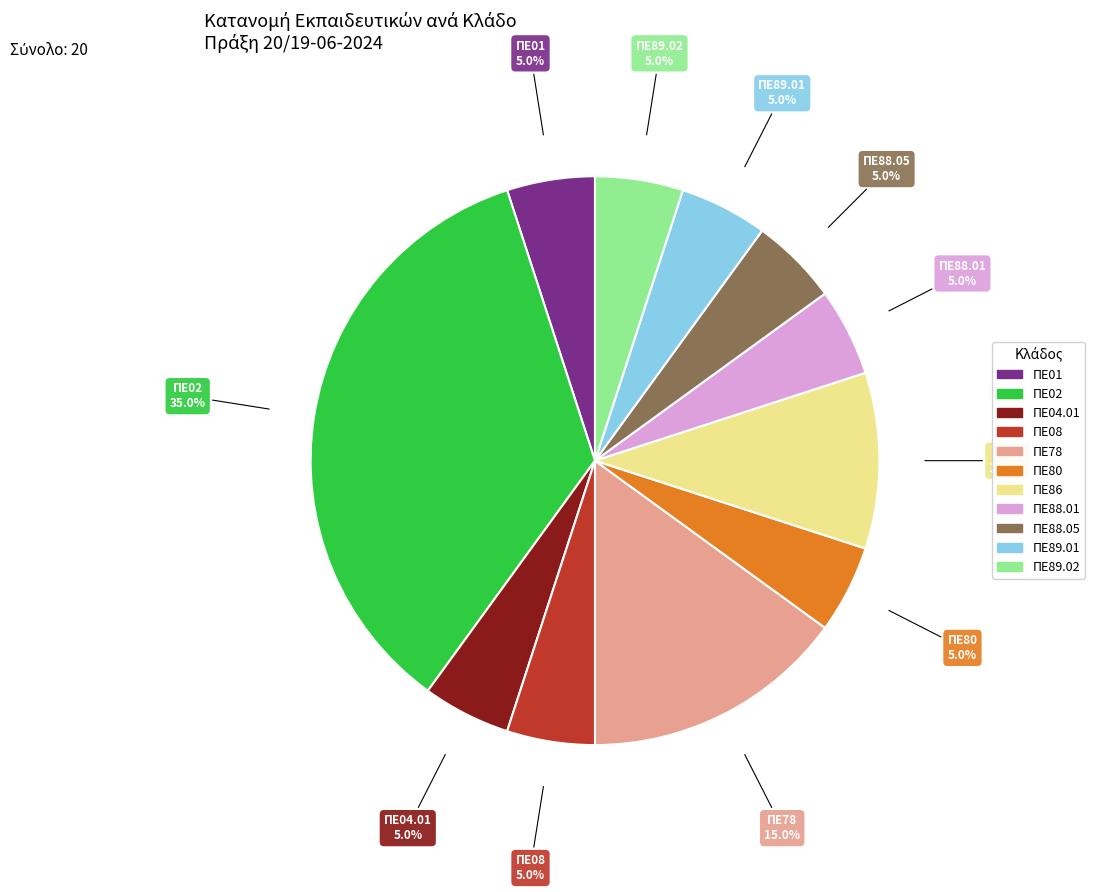

Is the sum of ΠΕ78 and ΠΕ01 greater than half?

No